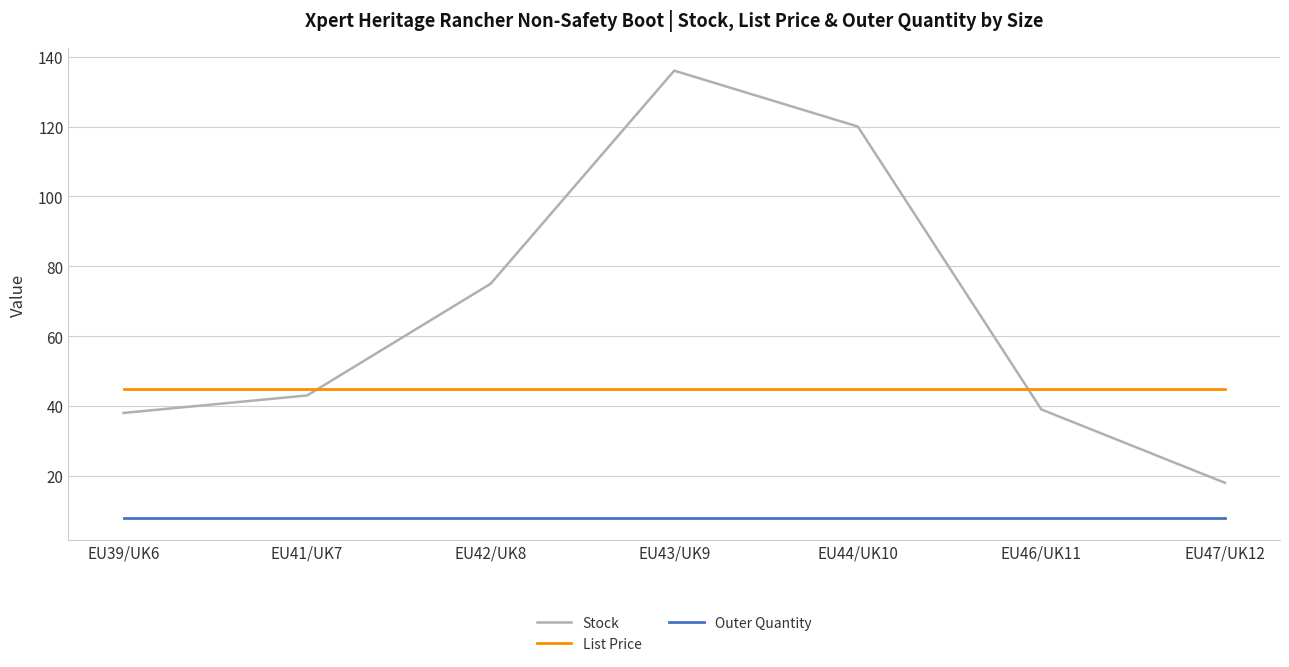

Reading left to right, list all the values displayed in this chart.

Stock: 38.0	43.0	75.0	136.0	120.0	39.0	18.0
List Price: 45.0	45.0	45.0	45.0	45.0	45.0	45.0
Outer Quantity: 8.0	8.0	8.0	8.0	8.0	8.0	8.0